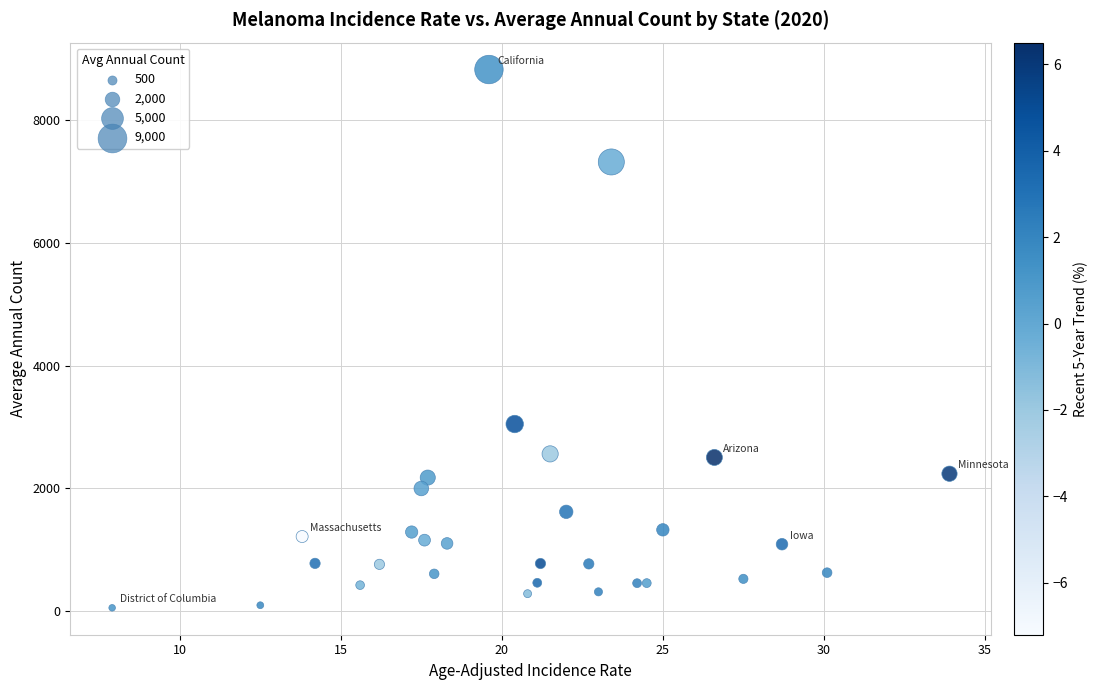

What Y value in the scatter plot is closest to 4437?

3048